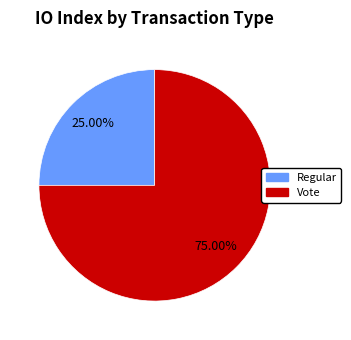

How many slices are in this pie chart?

2